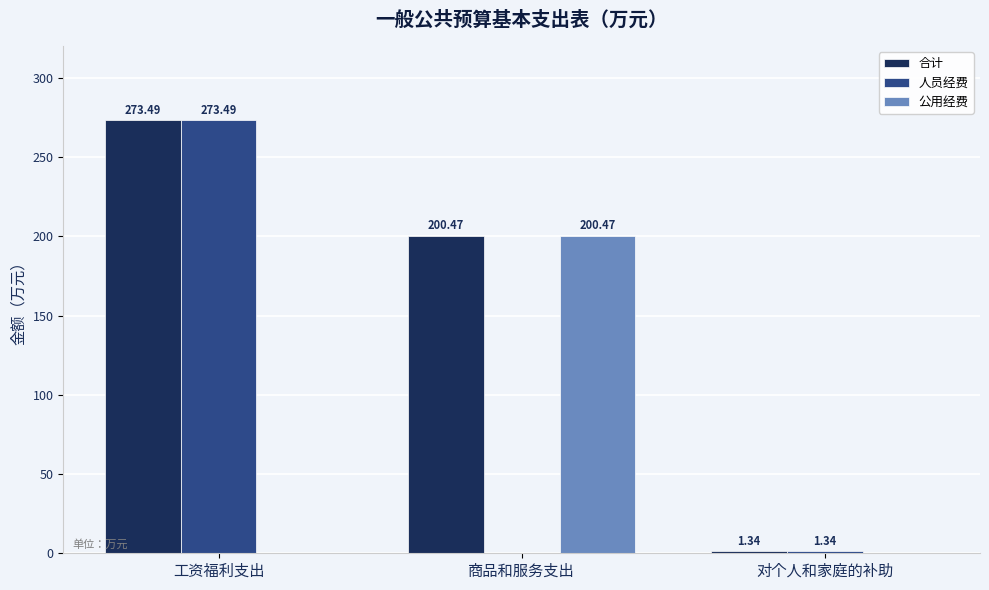

The 合计 series shows 200.5 at 商品和服务支出. True or false?

True